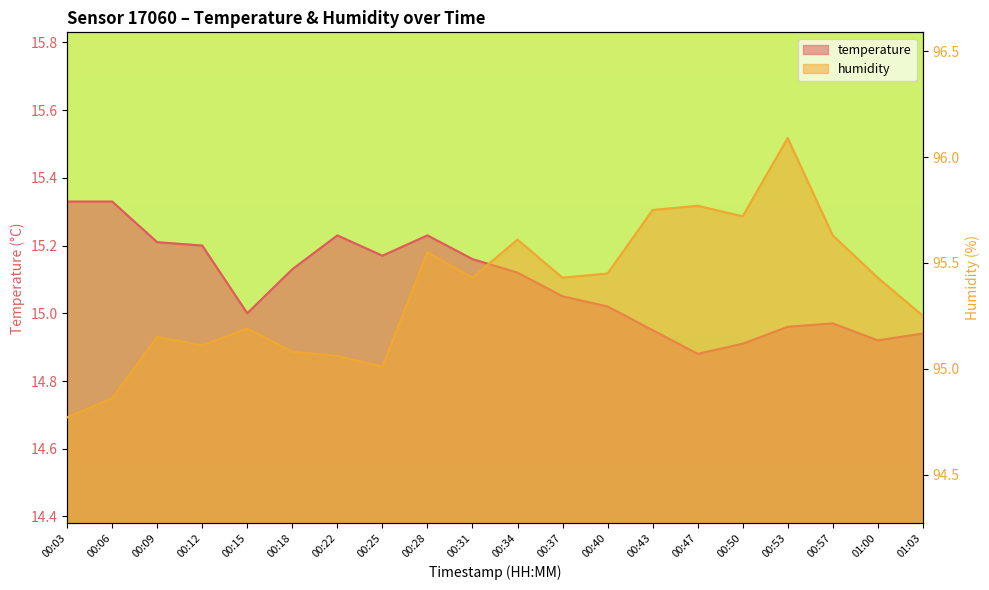

True or false: temperature and humidity cross at least once.

False